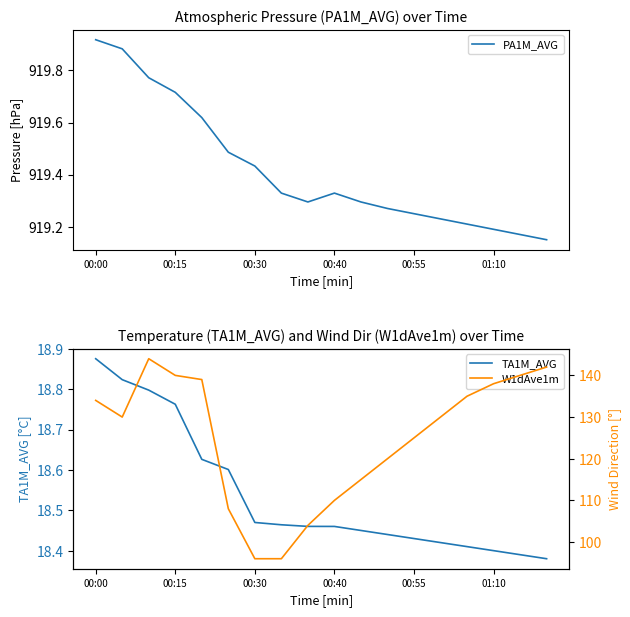

The value of PA1M_AVG at 00:15 is 1526.9. True or false?

False